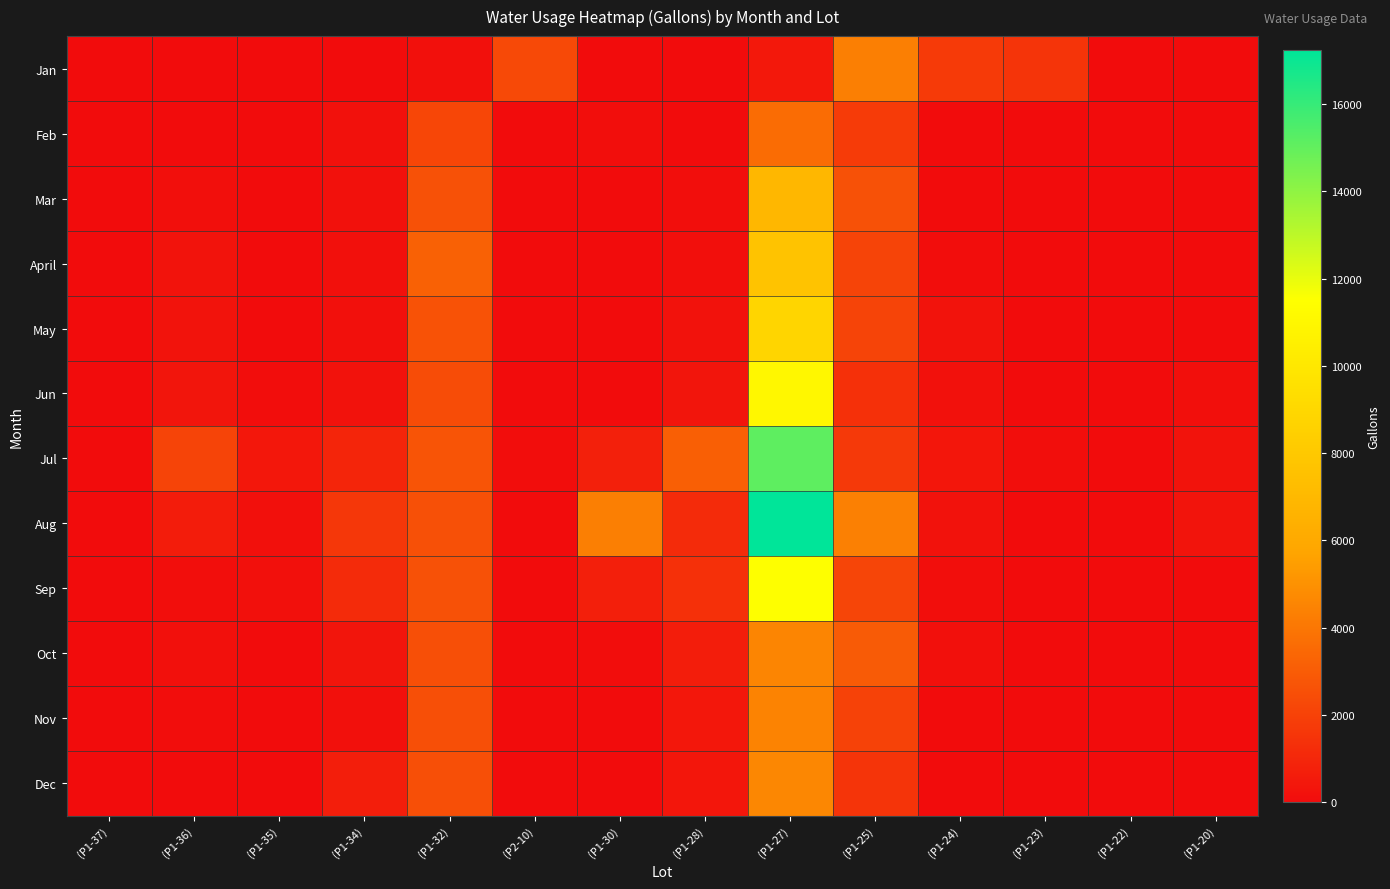

Which series changed the most between (P1-30) and (P1-25)?

Jan